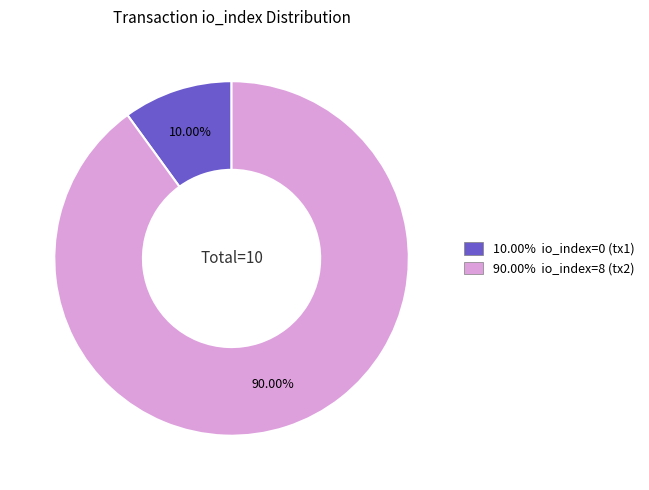

Is there any slice that represents more than half of the pie?

Yes